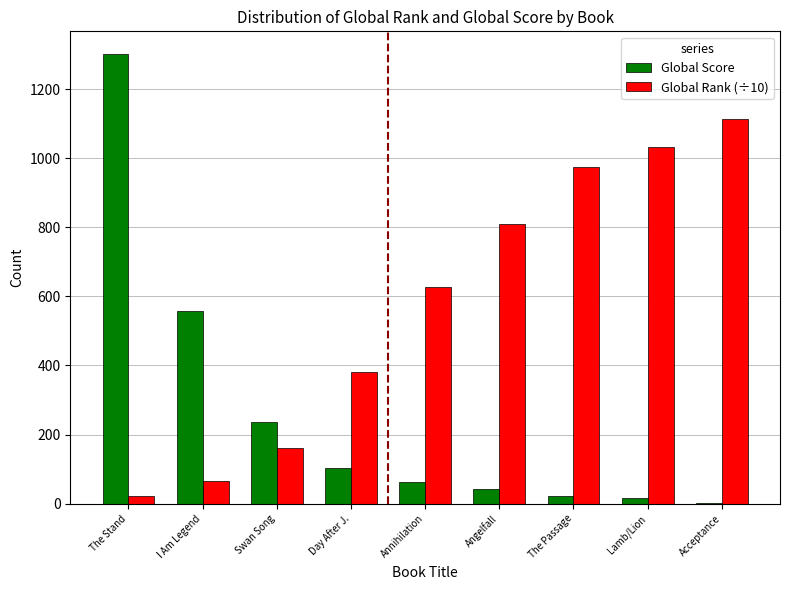

What is the sum of all Global Score values?

2343.0